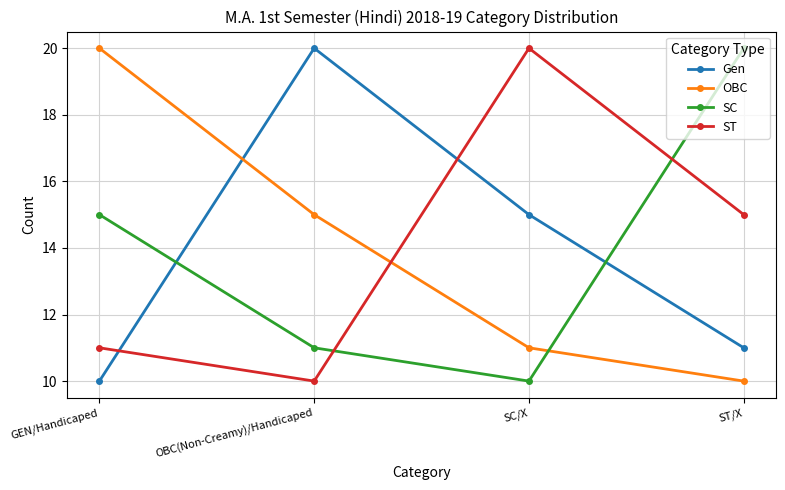

Which series changed the most between OBC(Non-Creamy)/Handicaped and SC/X?

ST